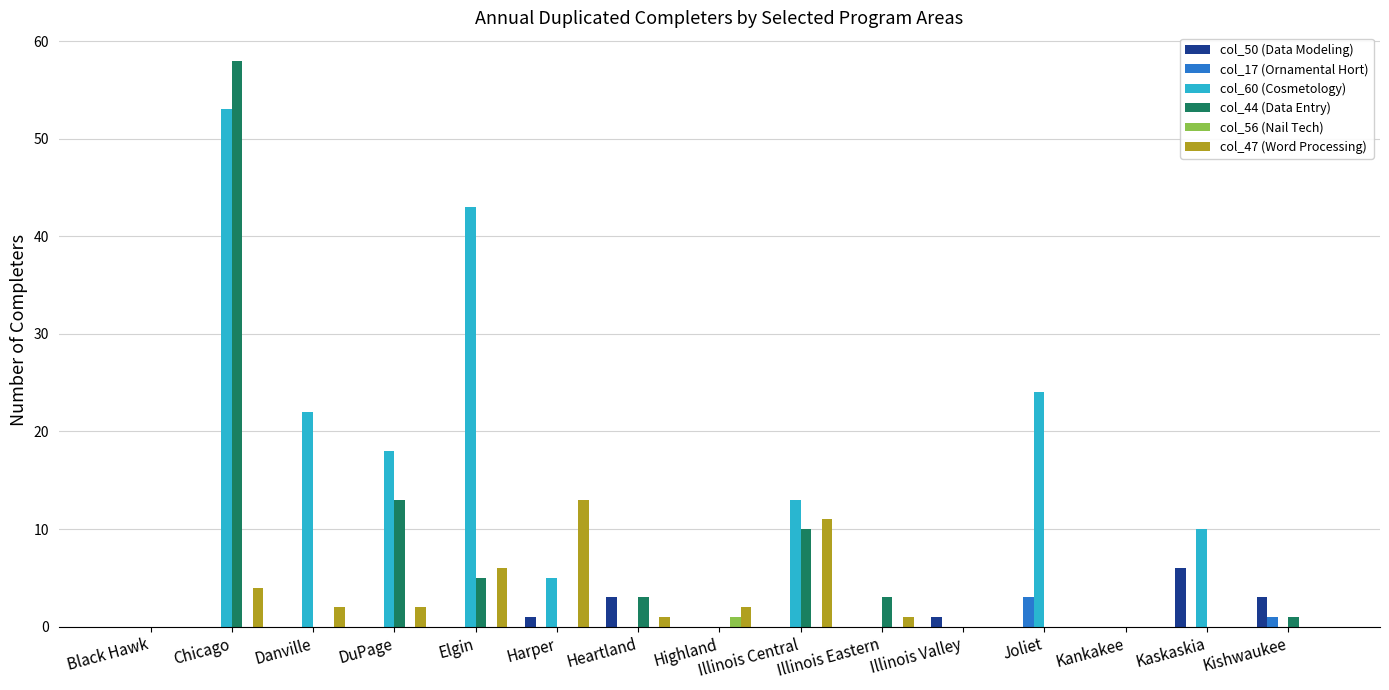

Reading left to right, what are all the values shown in this chart?

col_50 (Data Modeling): Black Hawk=0	Chicago=0	Danville=0	DuPage=0	Elgin=0	Harper=1	Heartland=3	Highland=0	Illinois Central=0	Illinois Eastern=0	Illinois Valley=1	Joliet=0	Kankakee=0	Kaskaskia=6	Kishwaukee=3
col_17 (Ornamental Hort): Black Hawk=0	Chicago=0	Danville=0	DuPage=0	Elgin=0	Harper=0	Heartland=0	Highland=0	Illinois Central=0	Illinois Eastern=0	Illinois Valley=0	Joliet=3	Kankakee=0	Kaskaskia=0	Kishwaukee=1
col_60 (Cosmetology): Black Hawk=0	Chicago=53	Danville=22	DuPage=18	Elgin=43	Harper=5	Heartland=0	Highland=0	Illinois Central=13	Illinois Eastern=0	Illinois Valley=0	Joliet=24	Kankakee=0	Kaskaskia=10	Kishwaukee=0
col_44 (Data Entry): Black Hawk=0	Chicago=58	Danville=0	DuPage=13	Elgin=5	Harper=0	Heartland=3	Highland=0	Illinois Central=10	Illinois Eastern=3	Illinois Valley=0	Joliet=0	Kankakee=0	Kaskaskia=0	Kishwaukee=1
col_56 (Nail Tech): Black Hawk=0	Chicago=0	Danville=0	DuPage=0	Elgin=0	Harper=0	Heartland=0	Highland=1	Illinois Central=0	Illinois Eastern=0	Illinois Valley=0	Joliet=0	Kankakee=0	Kaskaskia=0	Kishwaukee=0
col_47 (Word Processing): Black Hawk=0	Chicago=4	Danville=2	DuPage=2	Elgin=6	Harper=13	Heartland=1	Highland=2	Illinois Central=11	Illinois Eastern=1	Illinois Valley=0	Joliet=0	Kankakee=0	Kaskaskia=0	Kishwaukee=0